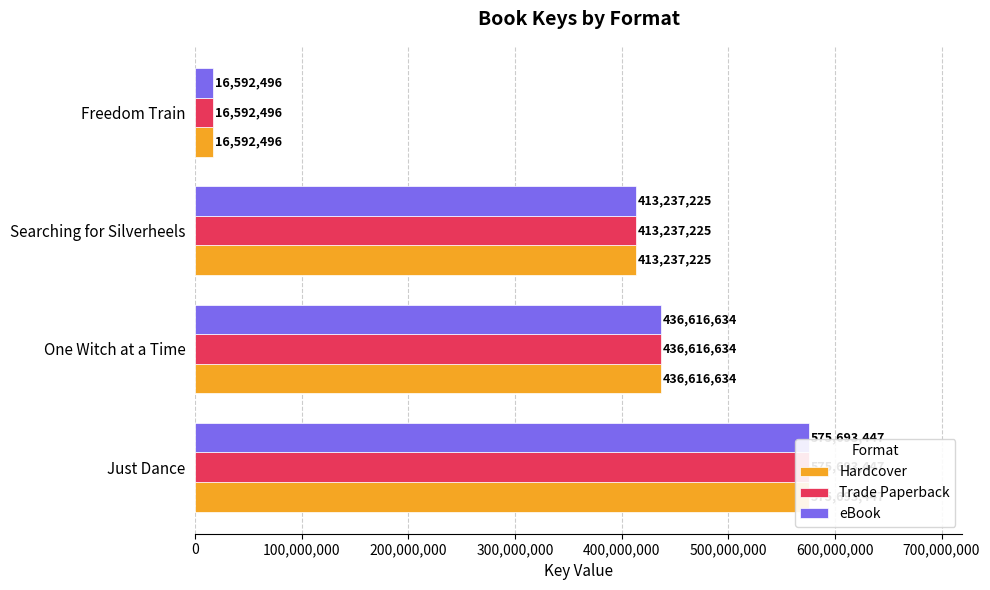

Is the value of Trade Paperback at Searching for Silverheels greater than the value of Hardcover at Searching for Silverheels?

No